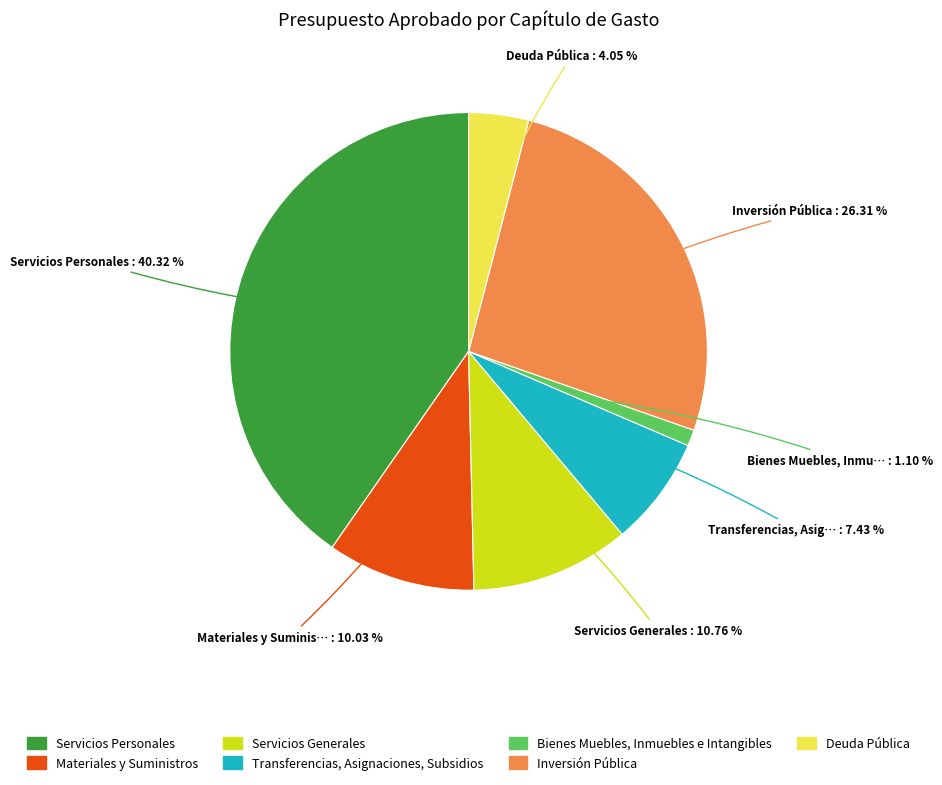

How much of the chart is everything except Deuda Pública?

96.0%